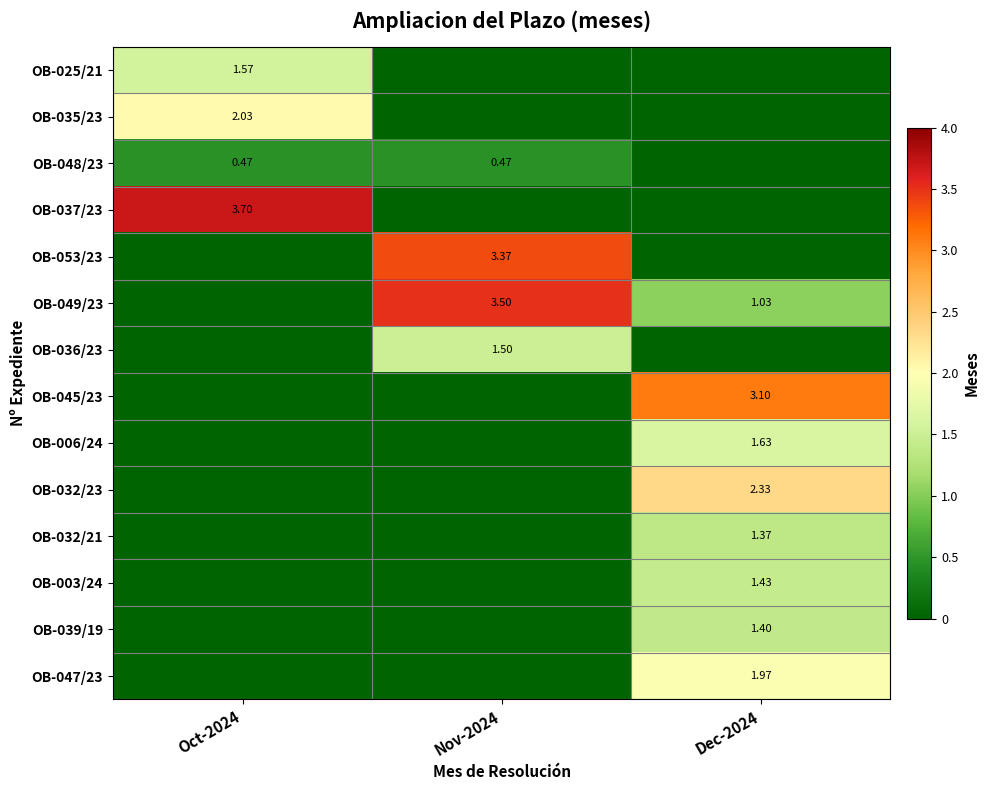

What is the sum of the OB-035/23 values at Oct-2024 and Dec-2024?

2.0